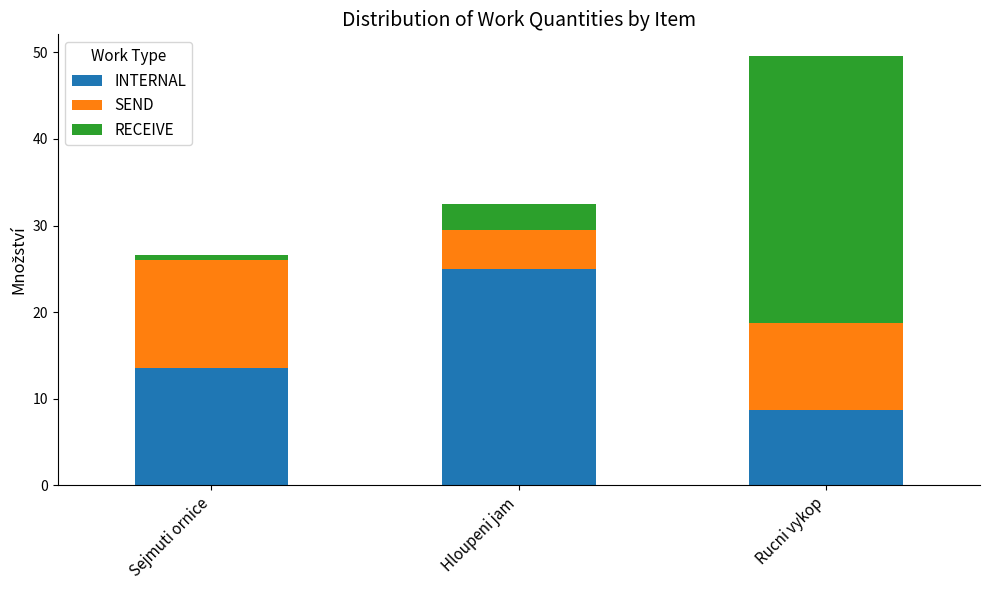

Where is INTERNAL nearest to the value 16?

Sejmuti ornice